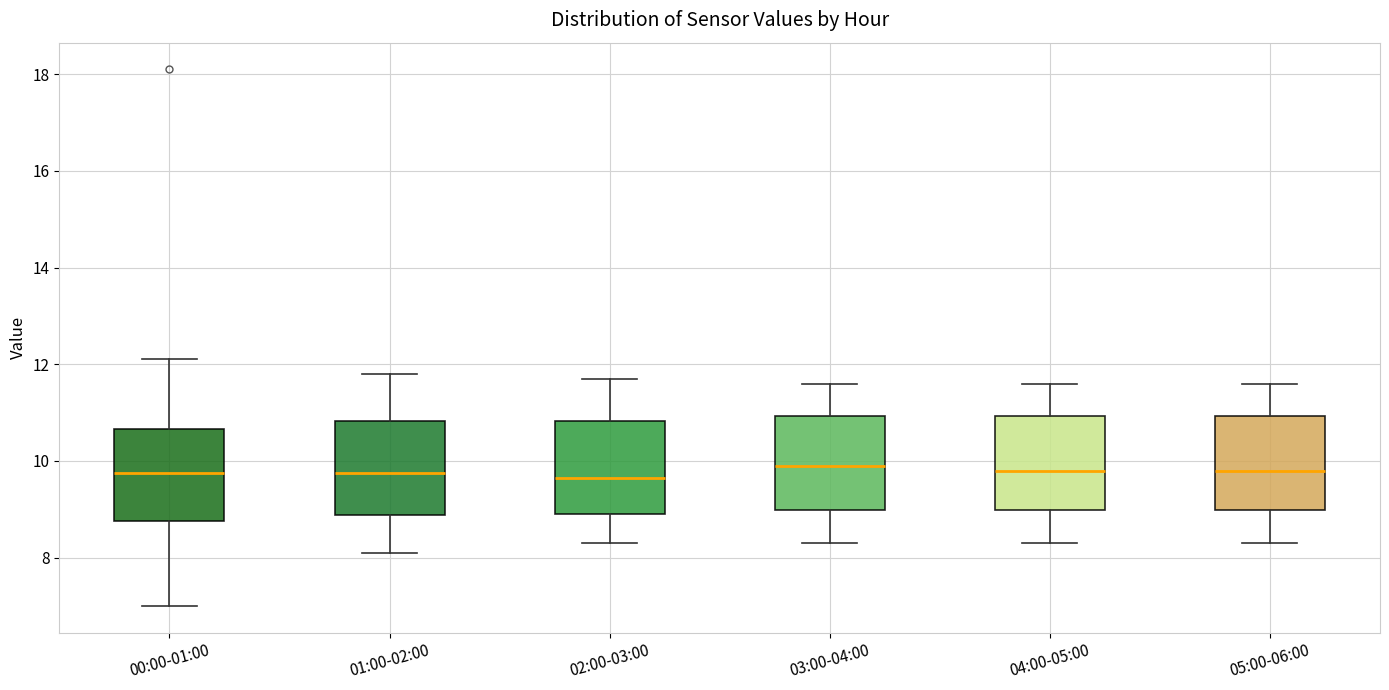

Where is the lower edge of the box for 01:00-02:00 on the y-axis? The values are not printed on the chart, so give them approximately, as read against the axis.

8.8